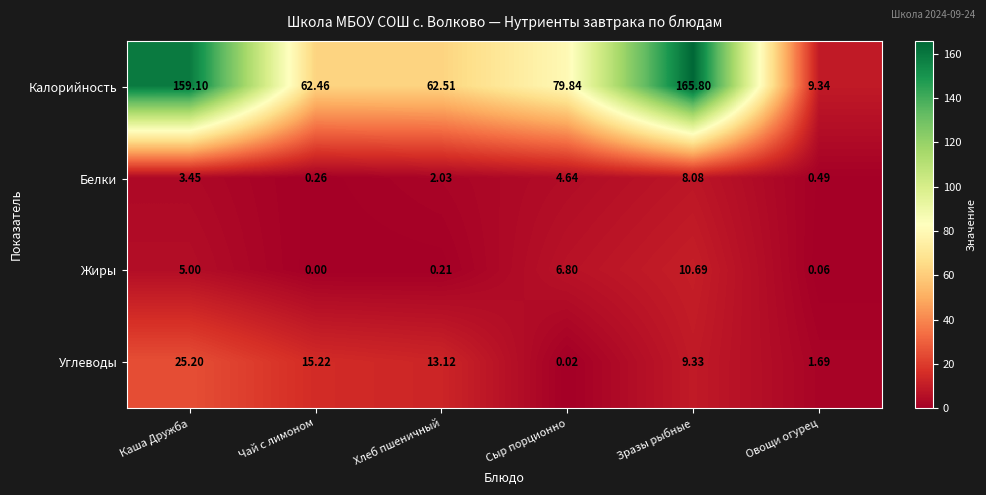

At which label does Калорийность first exceed 79?

Каша Дружба